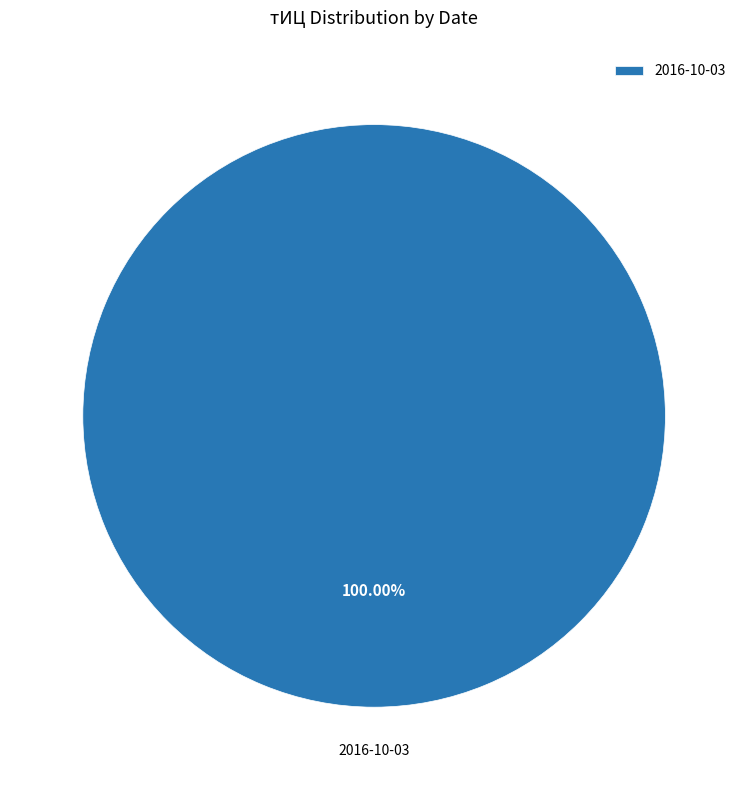

How many slices are in this pie chart?

1